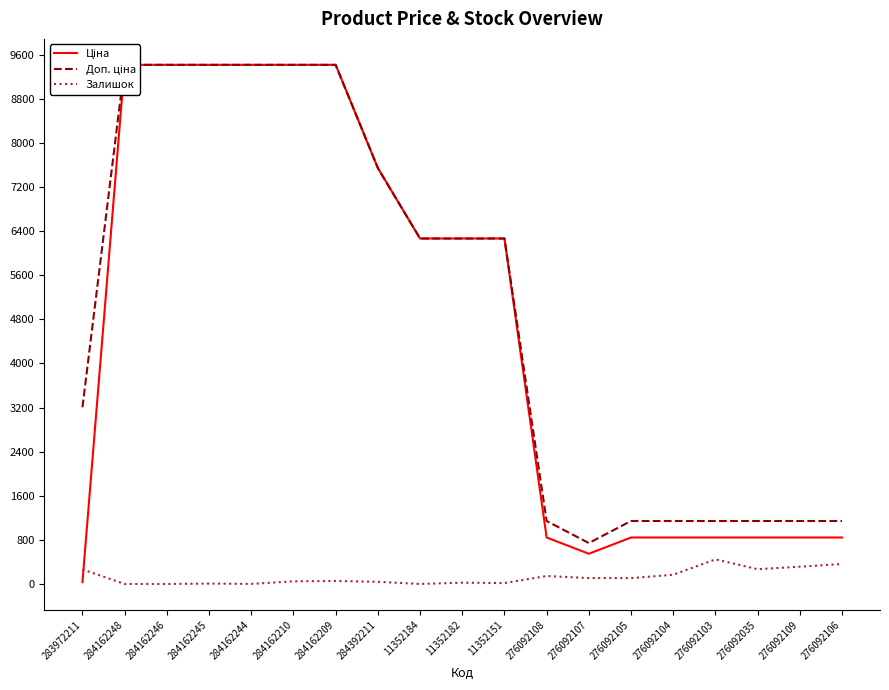

List the series in order of their peak value, highest first.

Ціна, Доп. ціна, Залишок